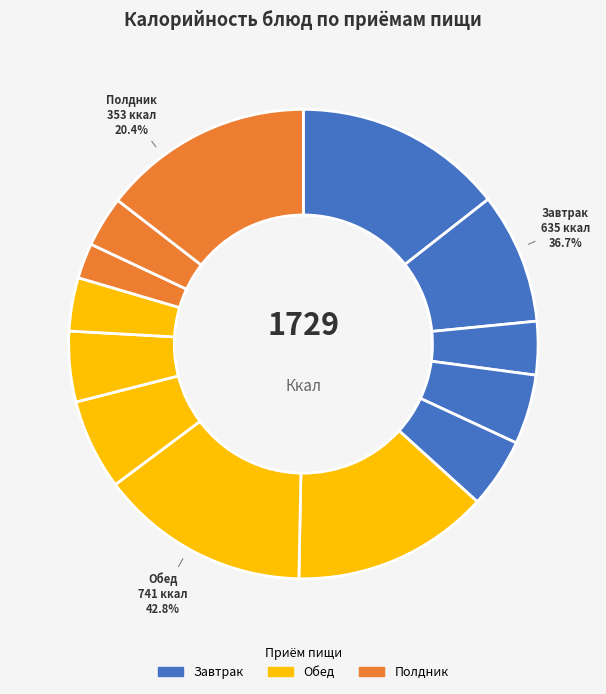

What is the ratio of the value at Фрукт to the value at Картофель отварной?

0.4